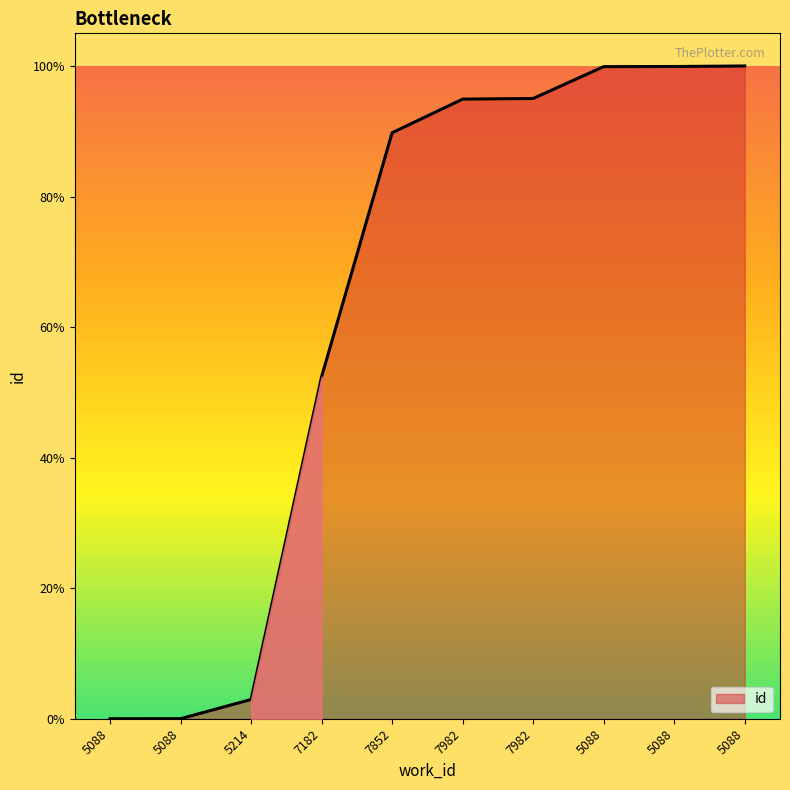

Read the value at 7182.

52.4